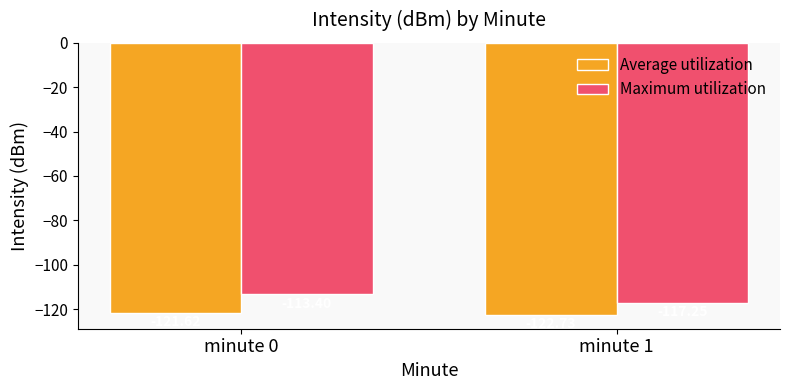

Rank the series at minute 1 from lowest to highest value.

Average utilization, Maximum utilization